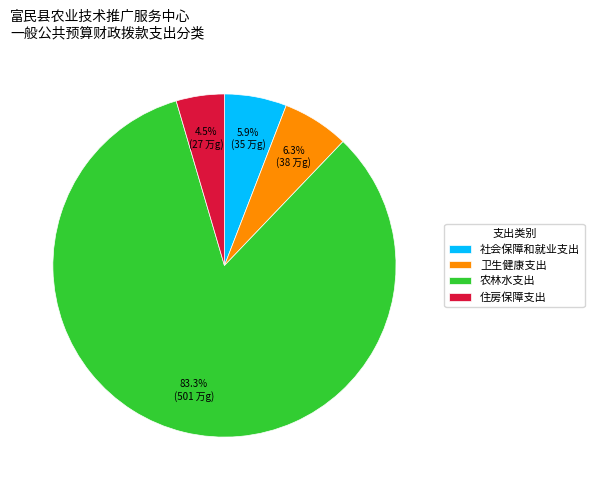

Between 卫生健康支出 and 住房保障支出, which is larger?

卫生健康支出